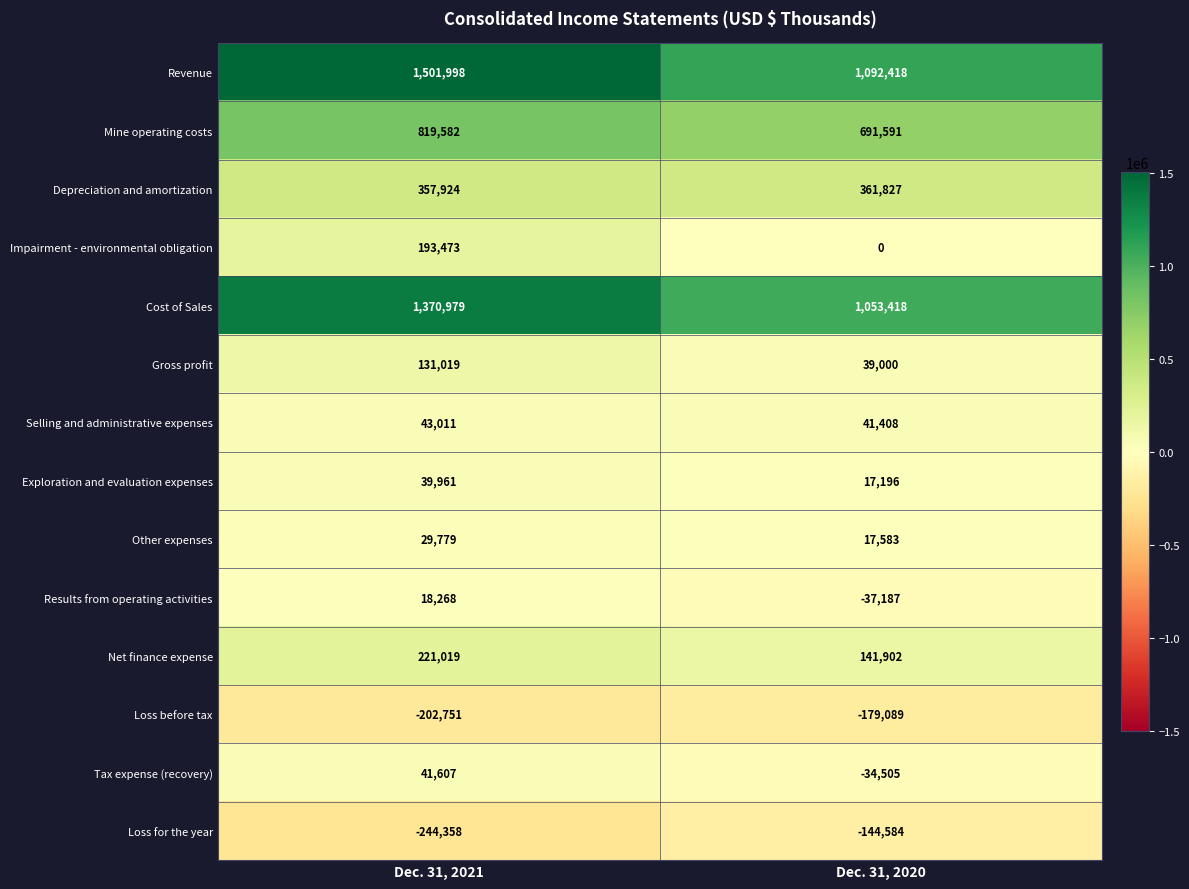

What is the average value of the Gross profit series?

85010